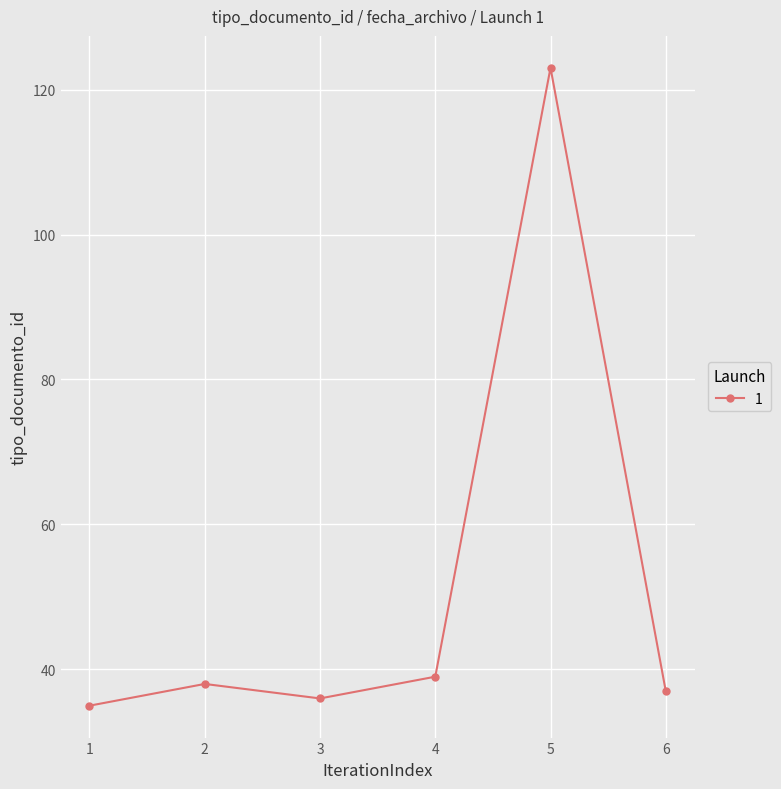

Is this an area chart (filled region under the line)?

No